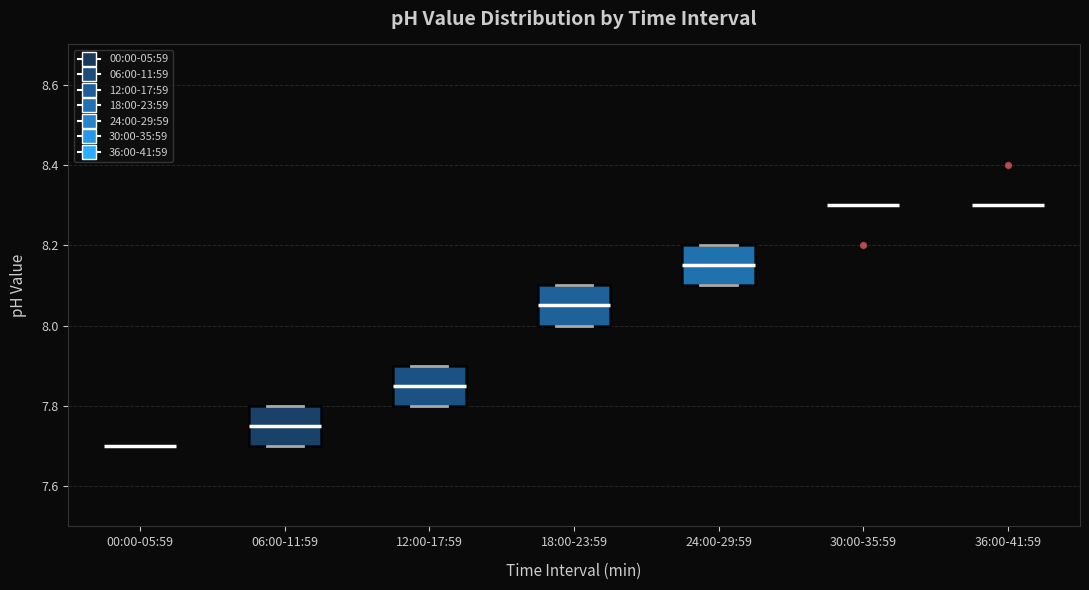

Where is the upper edge of the box for 12:00-17:59 on the y-axis? The values are not printed on the chart, so give them approximately, as read against the axis.

7.90